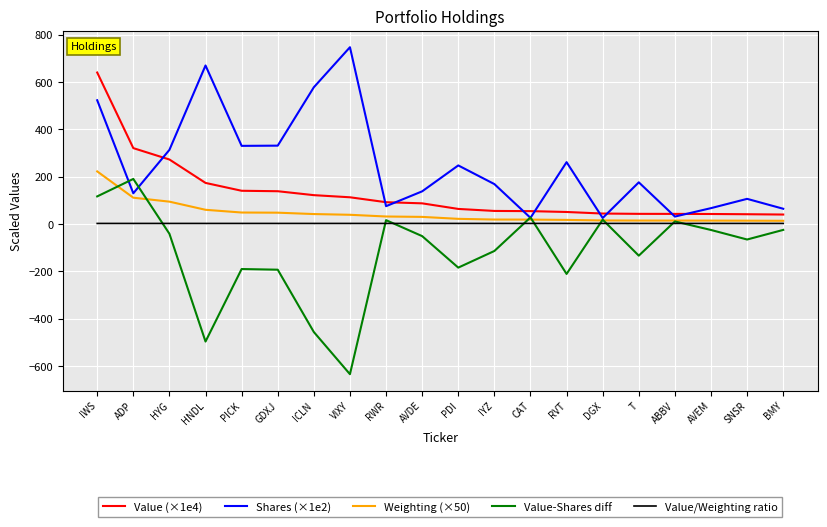

List the series in order of their peak value, highest first.

Shares (×1e2), Value (×1e4), Weighting (×50), Value-Shares diff, Value/Weighting ratio